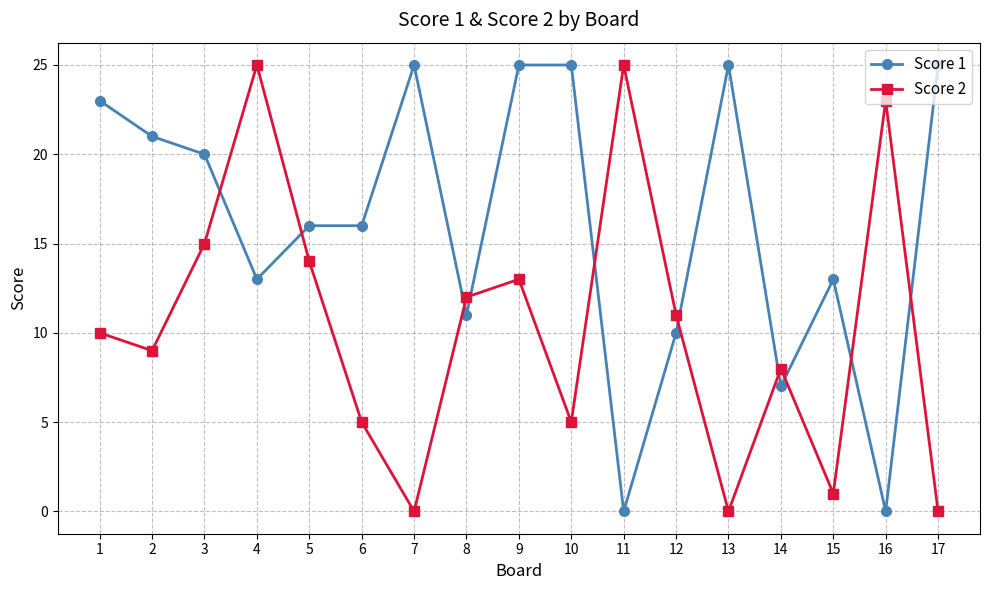

What are all the series names shown in the legend?

Score 1, Score 2